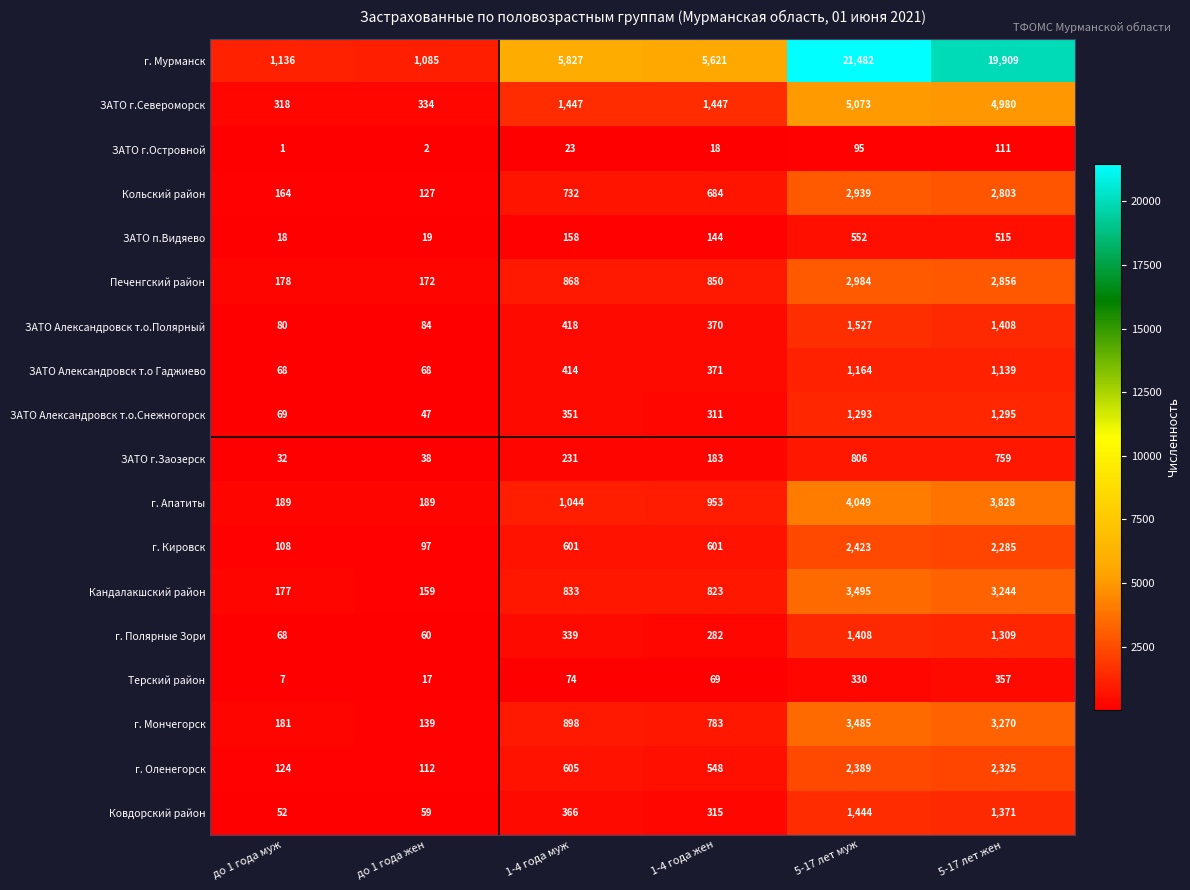

Where is ЗАТО г.Заозерск nearest to the value 419?

1-4 года муж